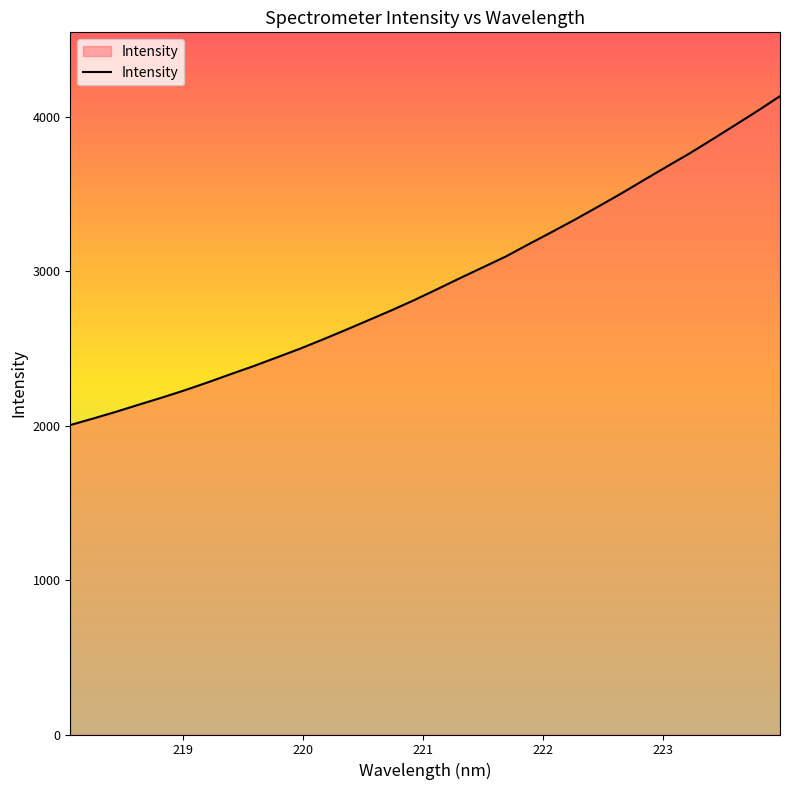

What is the greatest value displayed?

4132.8